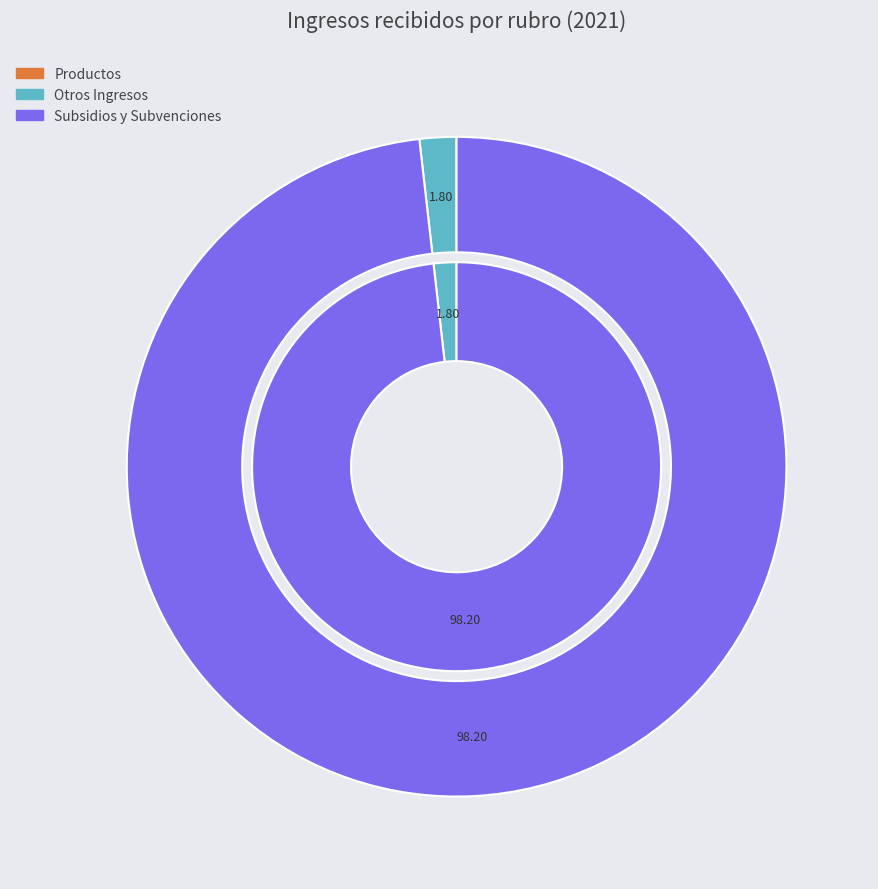

To the nearest percent, what is the difference between the largest and smallest slice percentages?

98%